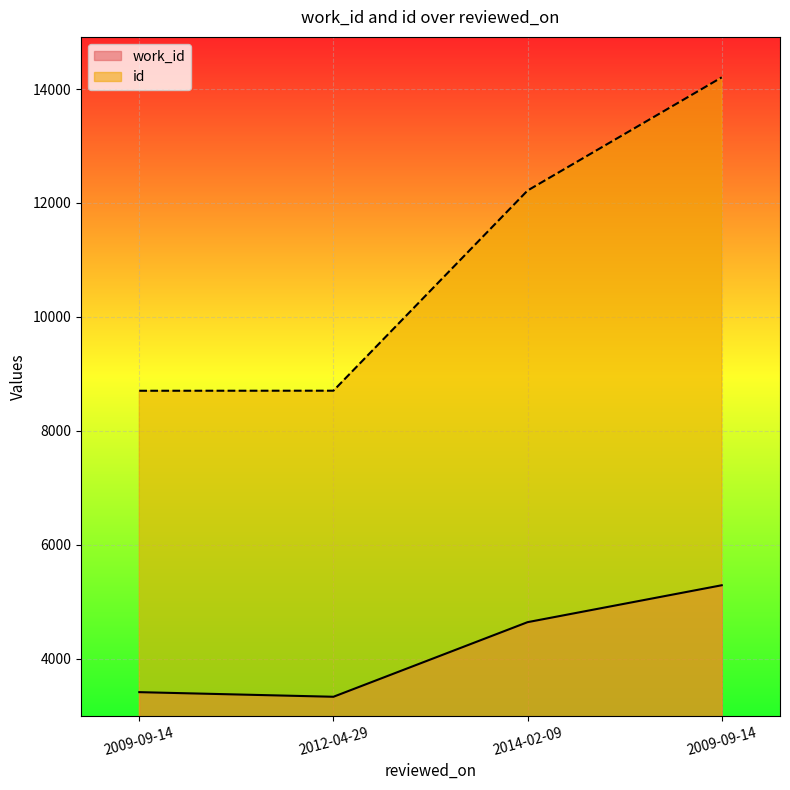

How many lines are shown in the chart?

2